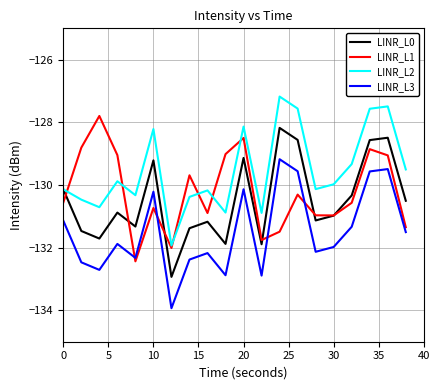

What is the highest value of the LINR_L1 series?

-127.8